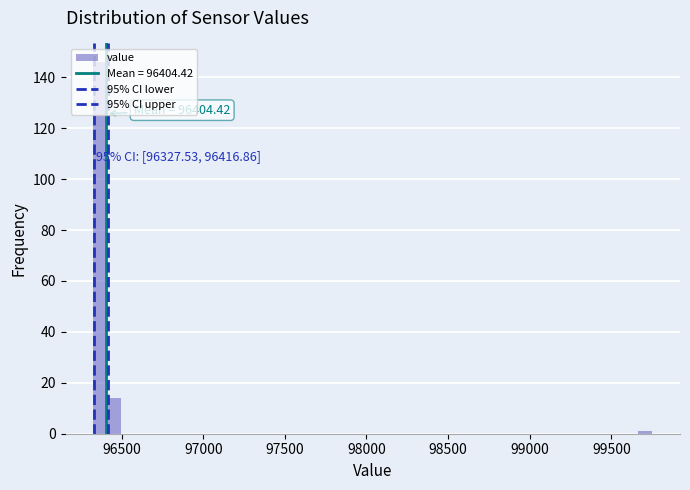

Around what value on the x-axis is the tallest bar? Give the approximate position of its centre, as read against the axis.

96350